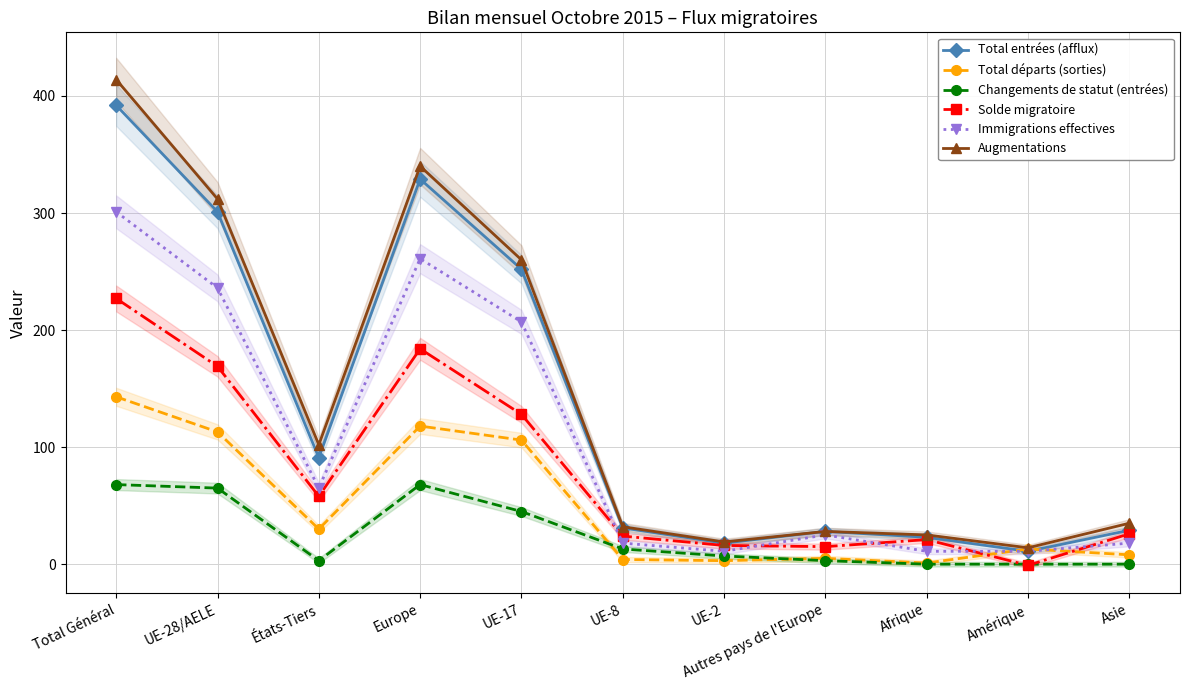

Which label corresponds to the smallest value in the chart?

Amérique